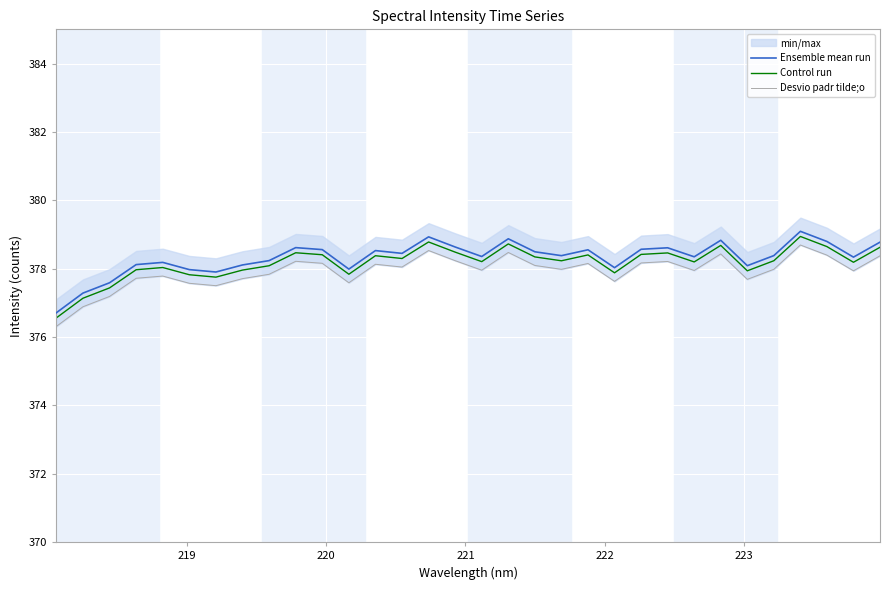

Count the number of data series in this chart.

3